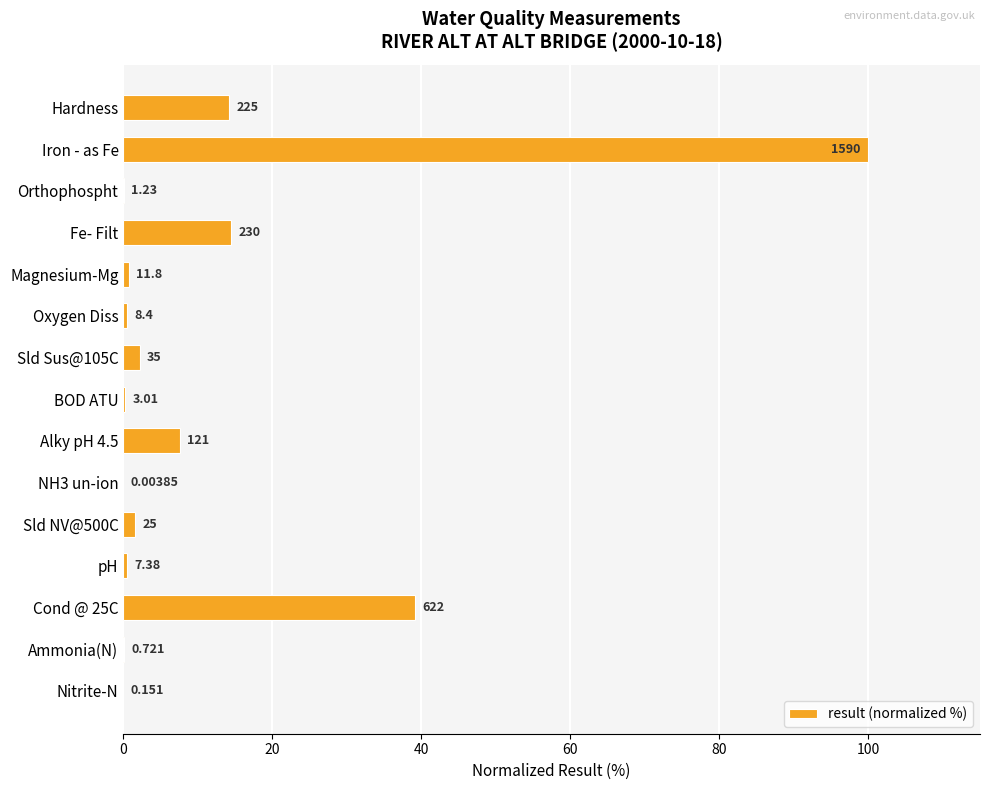

Are the bars horizontal?

Yes